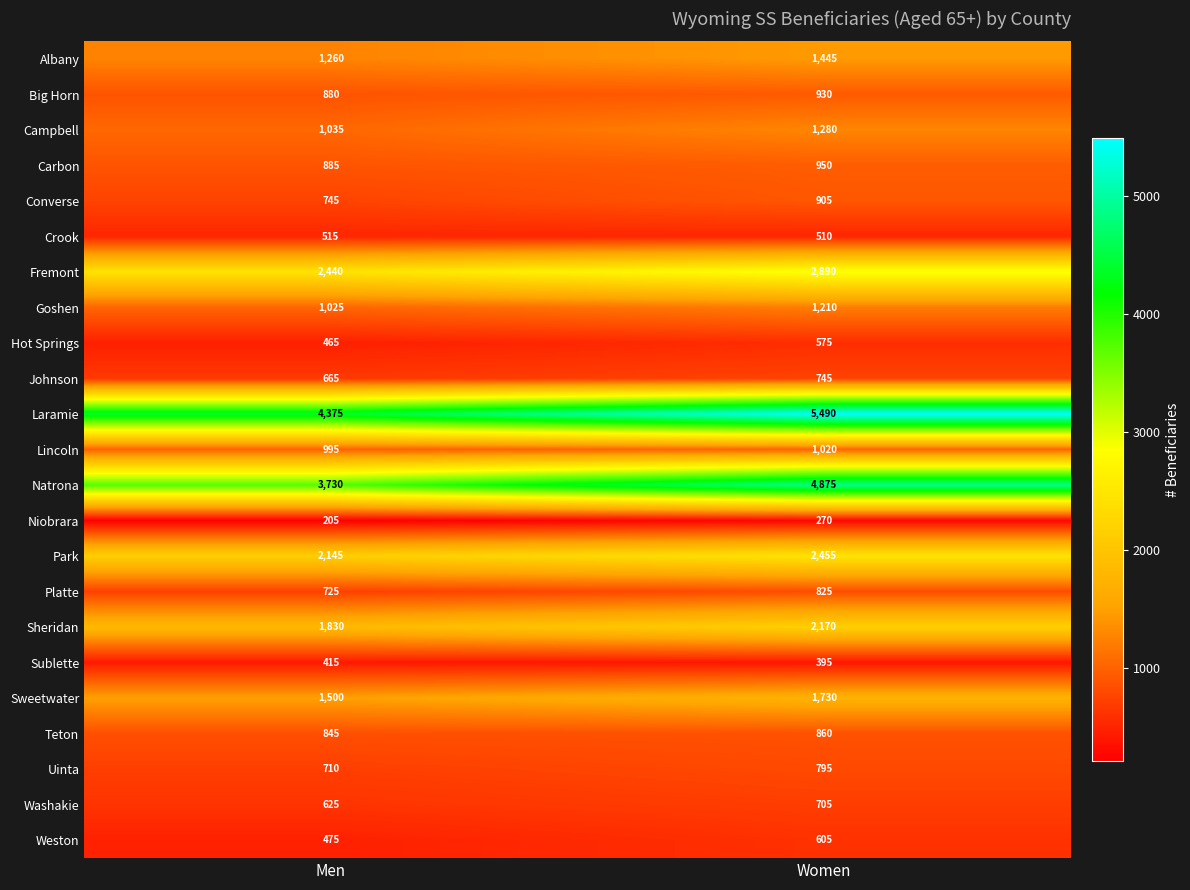

At which category does the chart reach its peak across all series?

Women